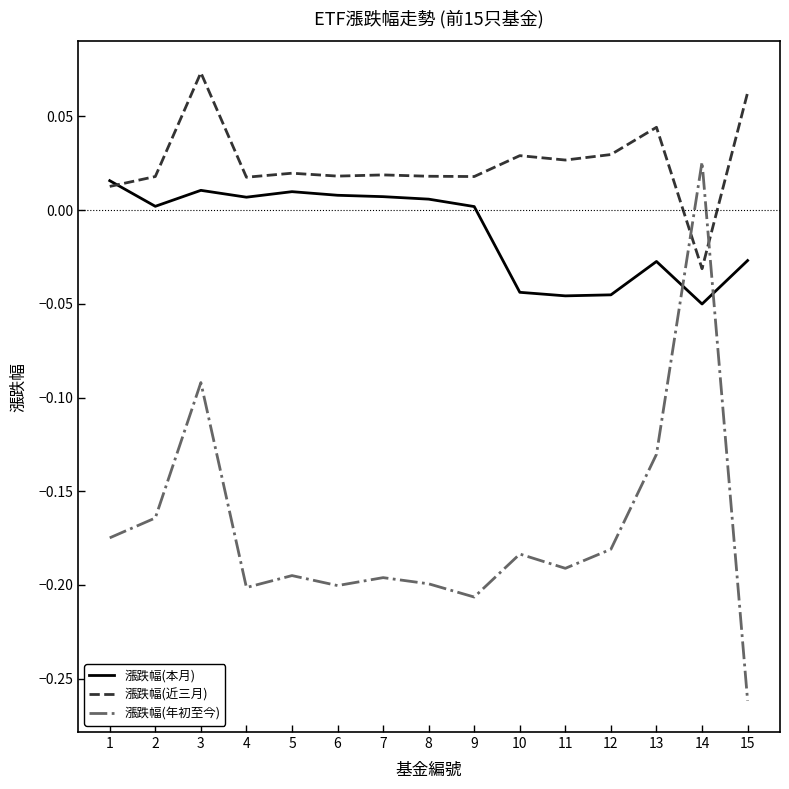

What are all the series names shown in the legend?

漲跌幅(本月), 漲跌幅(近三月), 漲跌幅(年初至今)